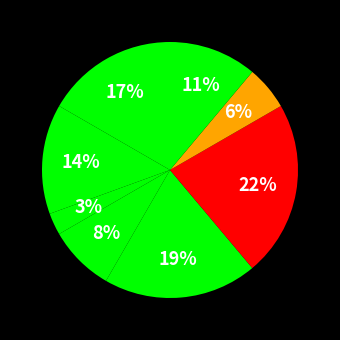

Count the number of slices in the pie.

8